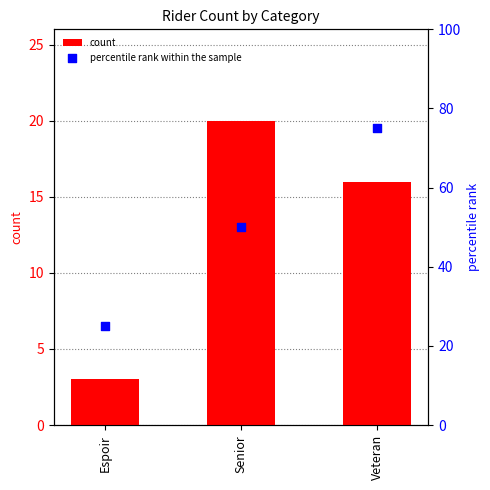

Which series reaches the minimum Y coordinate?

count